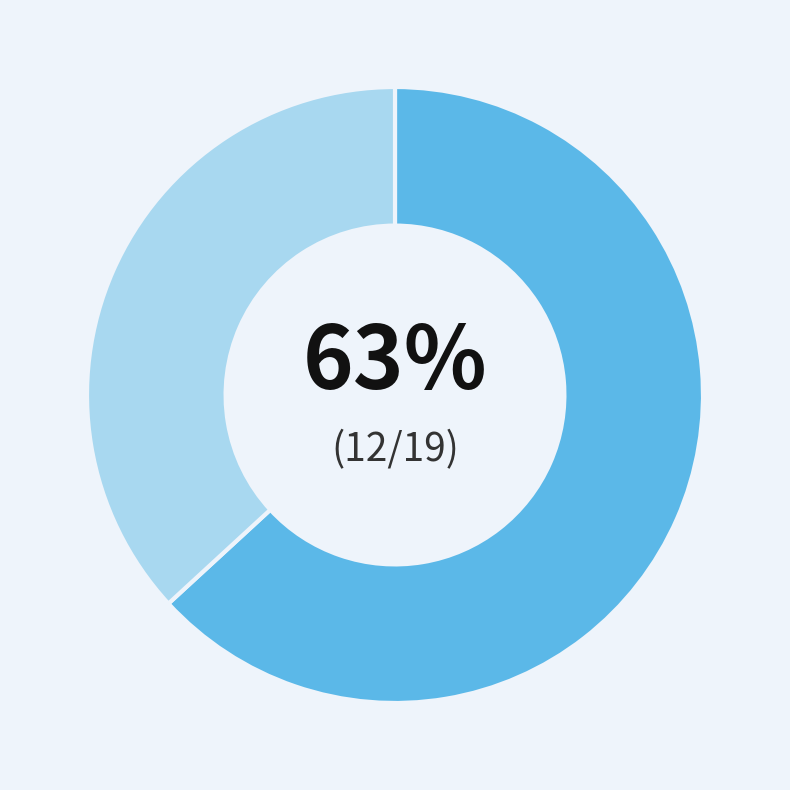

Is there a majority slice in this chart?

Yes